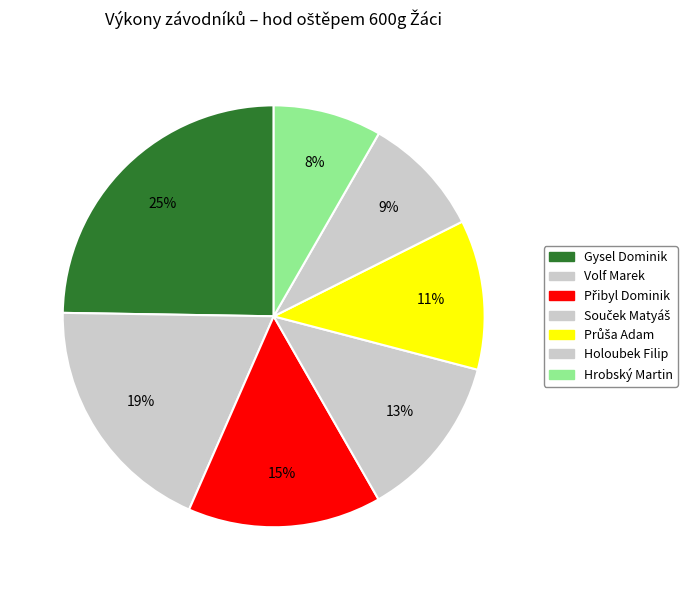

Is there any slice that represents more than half of the pie?

No